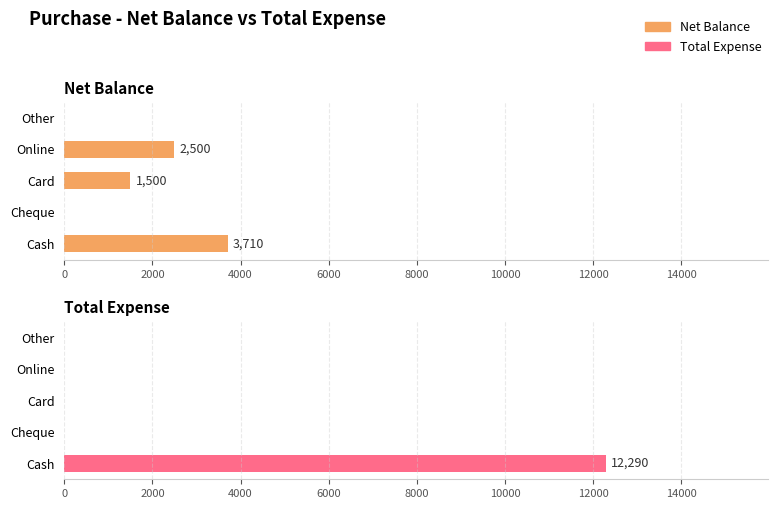

The Total Expense series shows -3884 at Card. True or false?

False